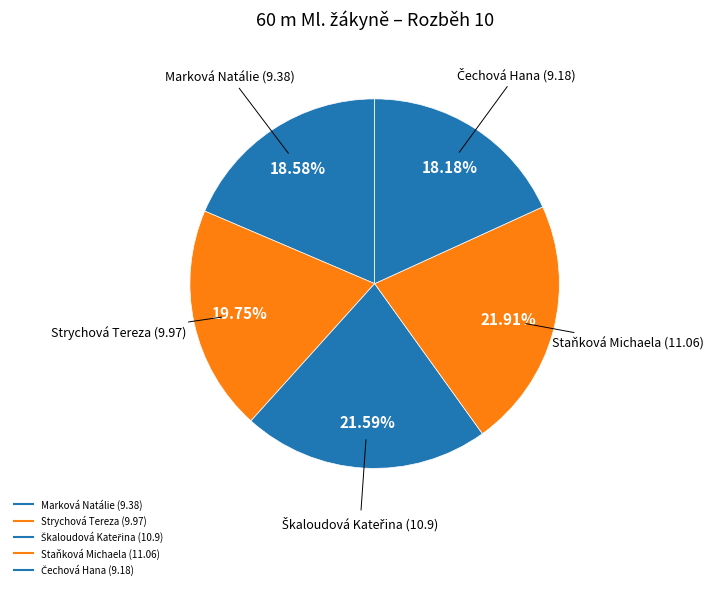

What percentage is the Škaloudová Kateřina slice, to the nearest percent?

22%